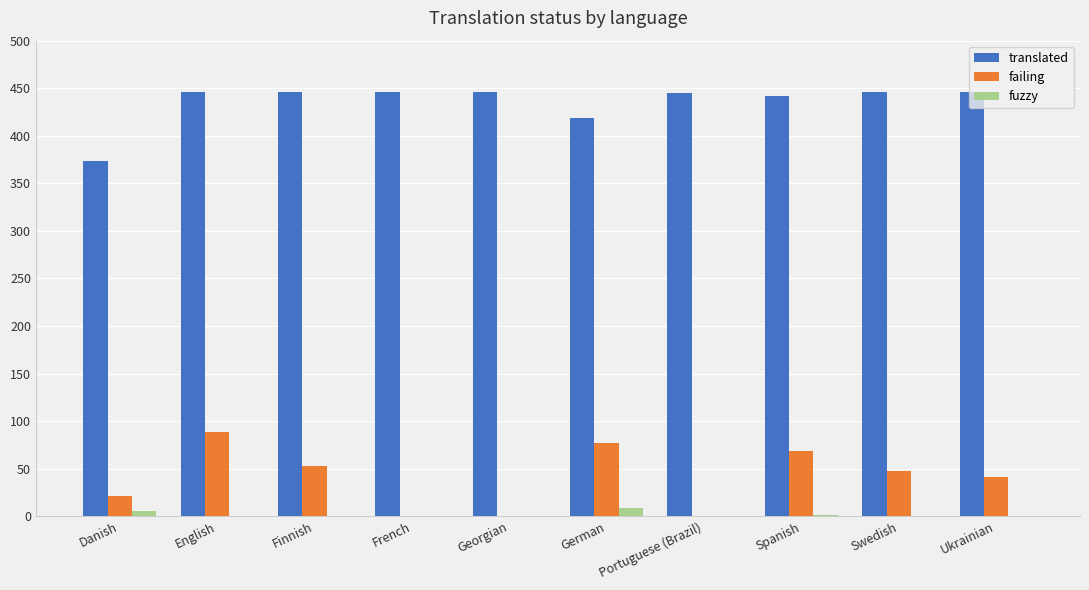

How many series are shown in this chart?

3